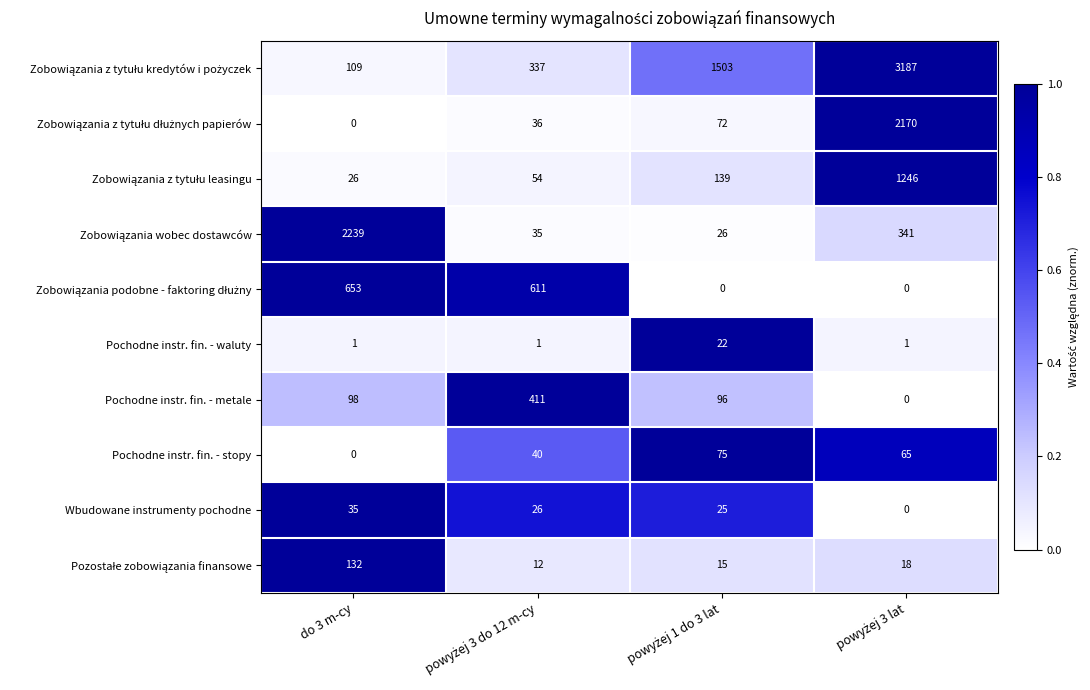

What is the greatest value displayed?

3187